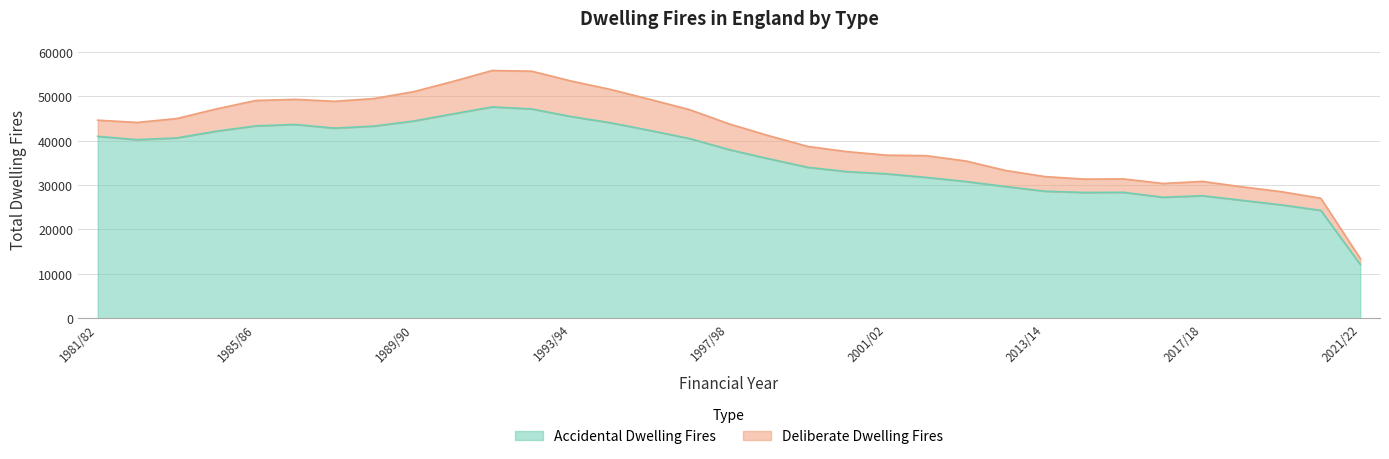

Reading left to right, extract all data points from this chart.

1981/82=40961	1982/83=40212	1983/84=40599	1984/85=42115	1985/86=43311	1986/87=43641	1987/88=42810	1988/89=43271	1989/90=44406	1990/91=46017	1991/92=47588	1992/93=47128	1993/94=45418	1994/95=44017	1995/96=42282	1996/97=40473	1997/98=37977	1998/99=35929	1999/00=33987	2000/01=33014	2001/02=32522	2010/11=31718	2011/12=30802	2012/13=29674	2013/14=28615	2014/15=28325	2015/16=28360	2016/17=27246	2017/18=27592	2018/19=26563	2019/20=25534	2020/21=24292	2021/22=12134